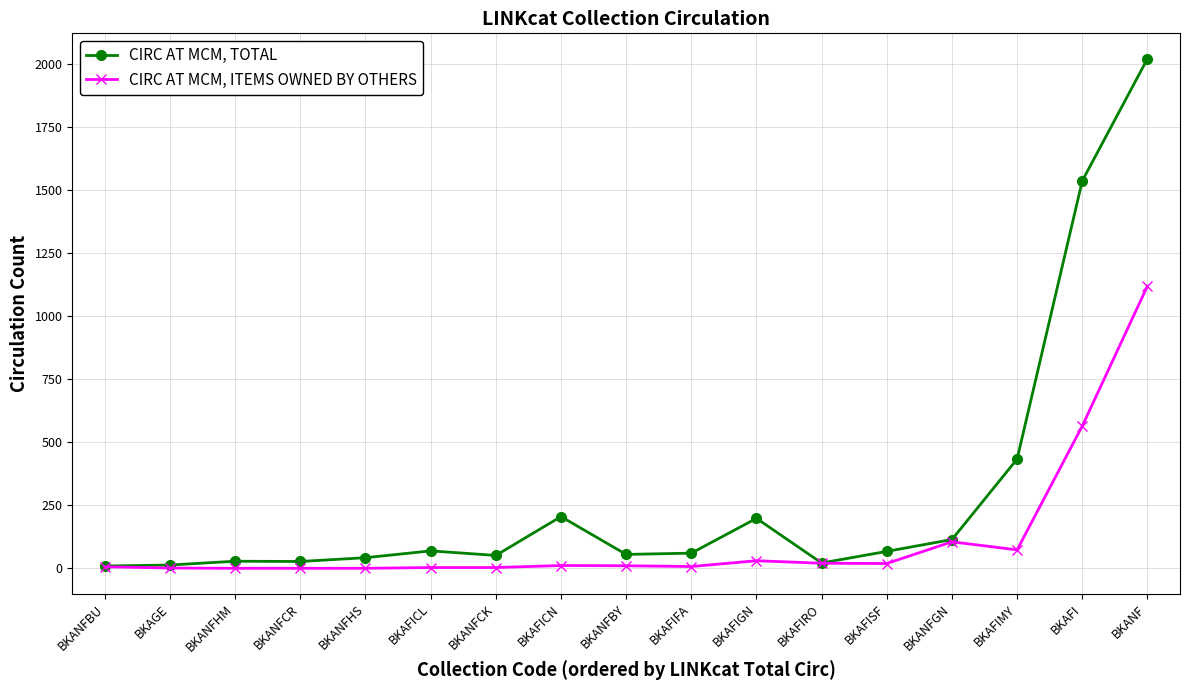

Which series has the widest spread of values?

CIRC AT MCM, TOTAL